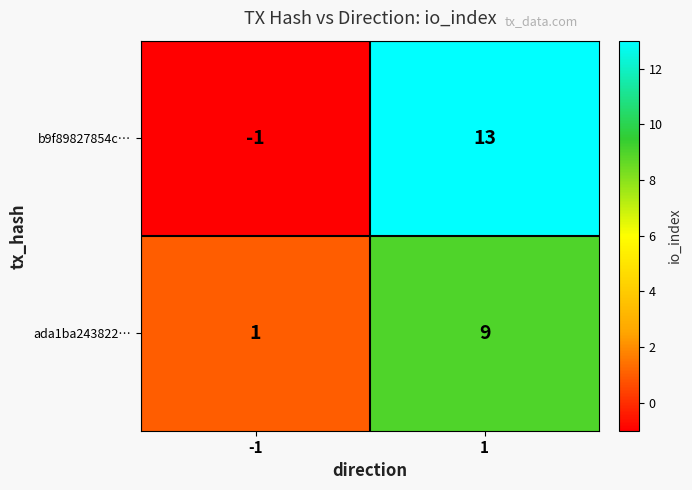

List the series in order of their overall mean, highest first.

b9f89827854c…, ada1ba243822…